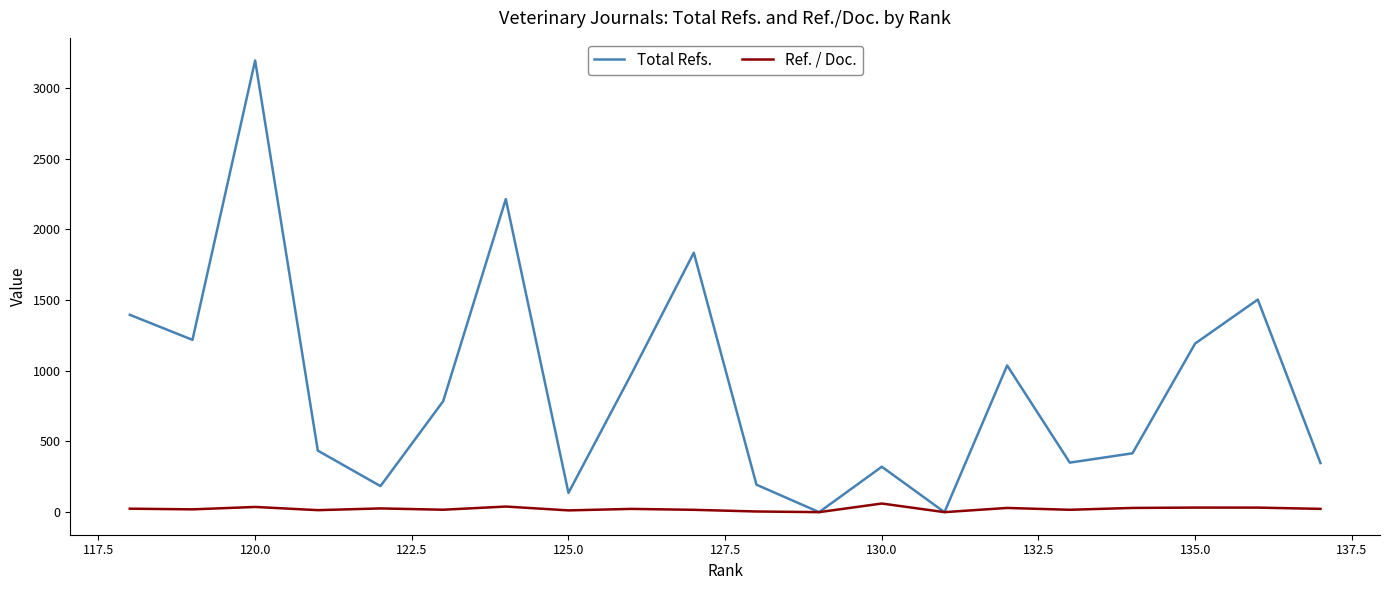

Where is the first local maximum for Ref. / Doc.?

135.0